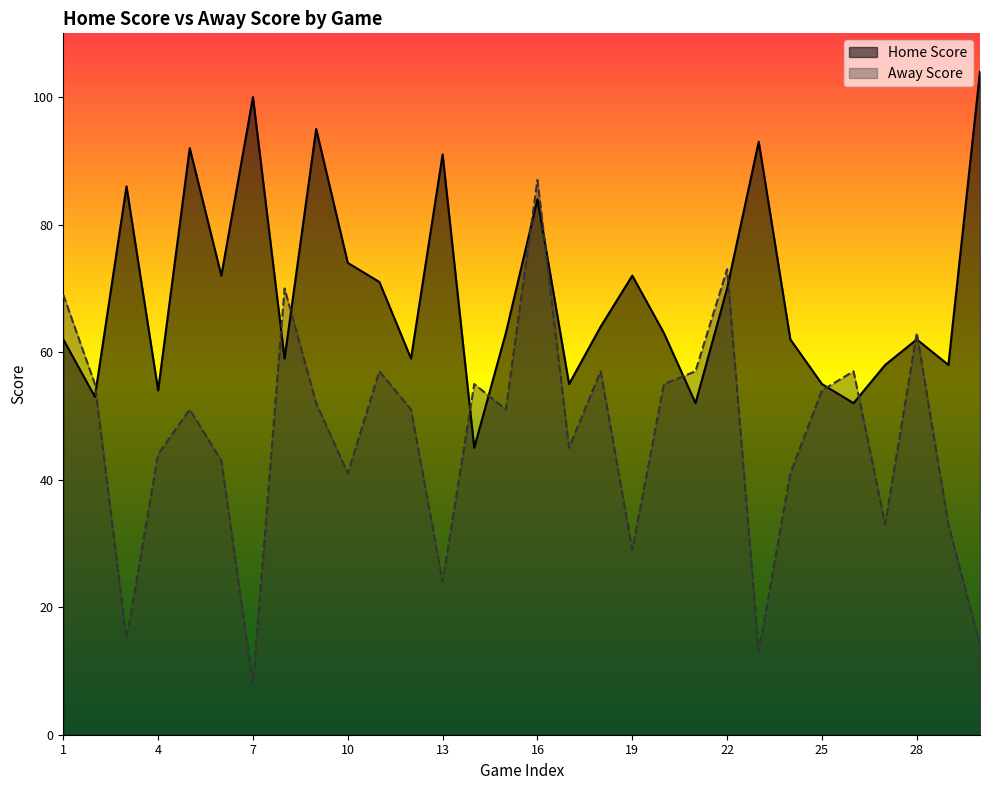

Which series ends up on top after the final intersection of Away Score and Home Score?

Home Score